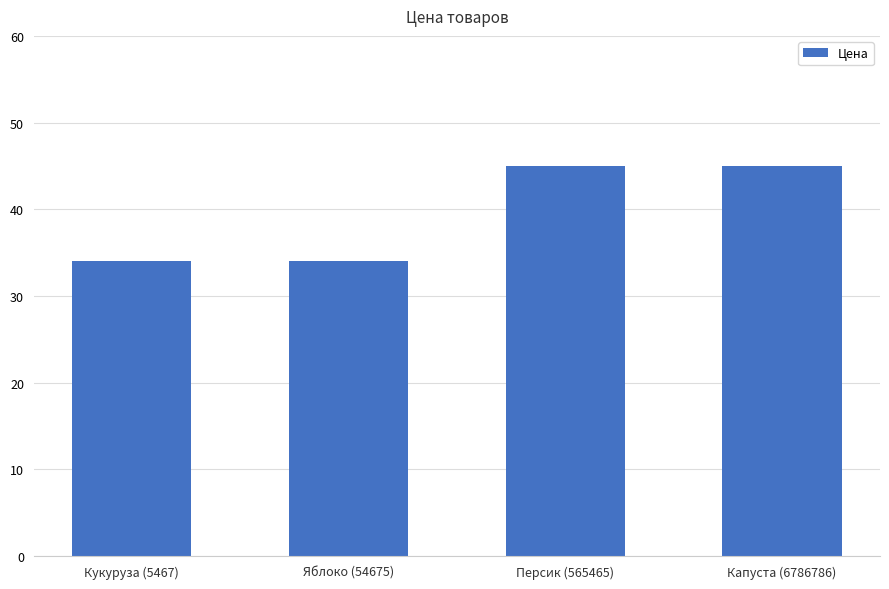

Between Кукуруза (5467) and Капуста (6786786), which is larger?

Капуста (6786786)